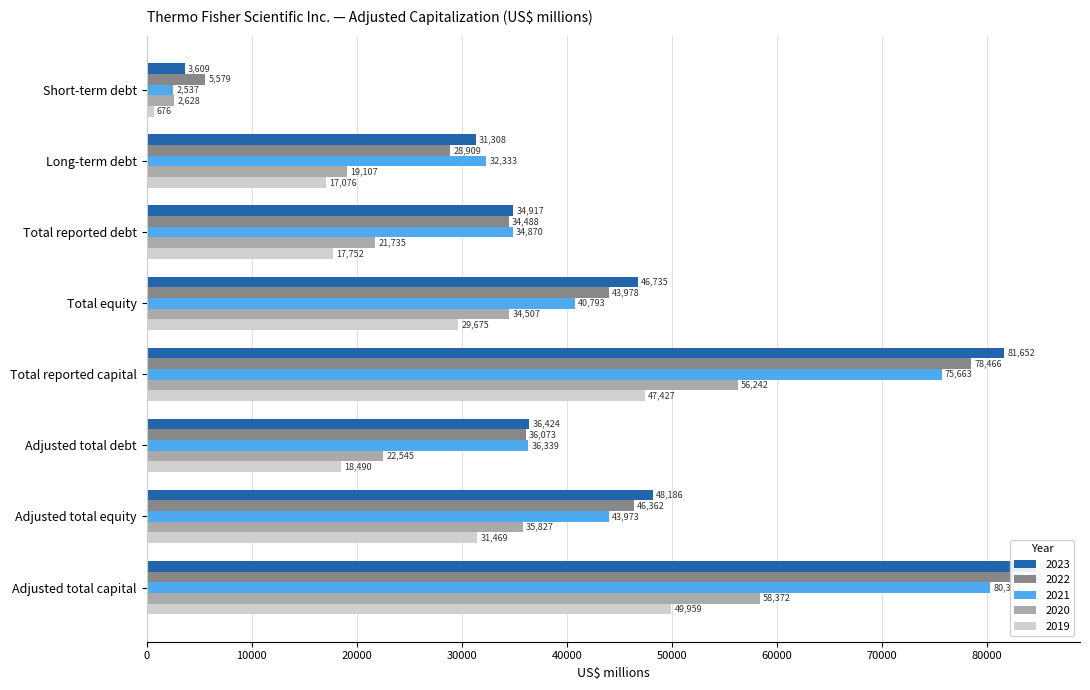

Reading left to right, transcribe all the data shown in this chart.

2023: Short-term debt=3609	Long-term debt=31308	Total reported debt=34917	Total equity=46735	Total reported capital=81652	Adjusted total debt=36424	Adjusted total equity=48186	Adjusted total capital=84610
2022: Short-term debt=5579	Long-term debt=28909	Total reported debt=34488	Total equity=43978	Total reported capital=78466	Adjusted total debt=36073	Adjusted total equity=46362	Adjusted total capital=82435
2021: Short-term debt=2537	Long-term debt=32333	Total reported debt=34870	Total equity=40793	Total reported capital=75663	Adjusted total debt=36339	Adjusted total equity=43973	Adjusted total capital=80312
2020: Short-term debt=2628	Long-term debt=19107	Total reported debt=21735	Total equity=34507	Total reported capital=56242	Adjusted total debt=22545	Adjusted total equity=35827	Adjusted total capital=58372
2019: Short-term debt=676	Long-term debt=17076	Total reported debt=17752	Total equity=29675	Total reported capital=47427	Adjusted total debt=18490	Adjusted total equity=31469	Adjusted total capital=49959